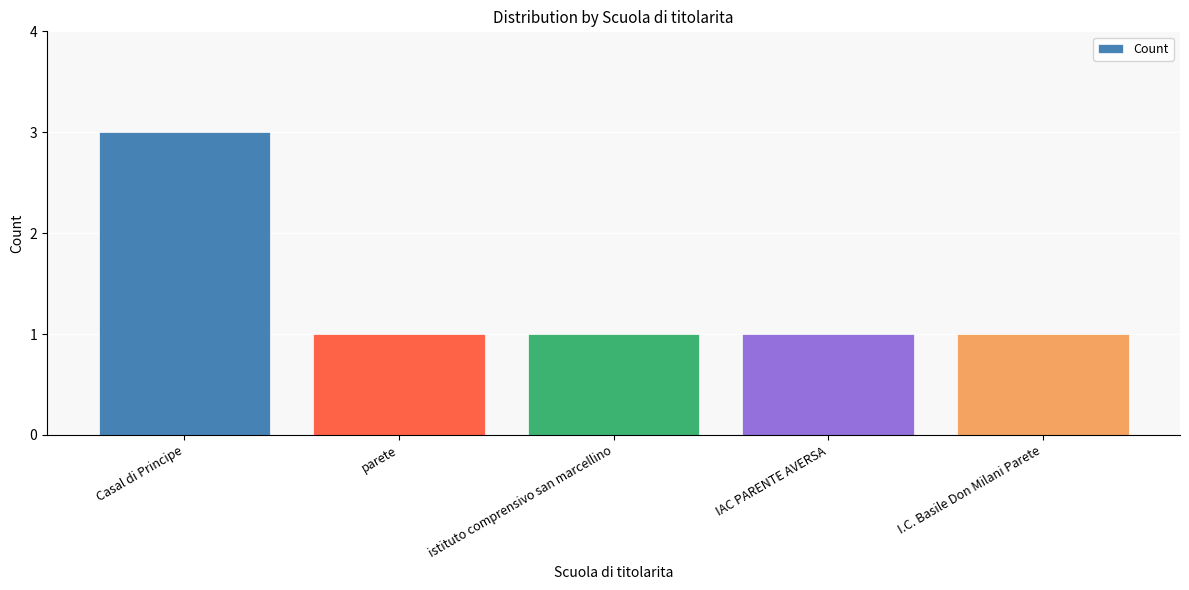

What is the label of the 2nd bar from the left?

parete